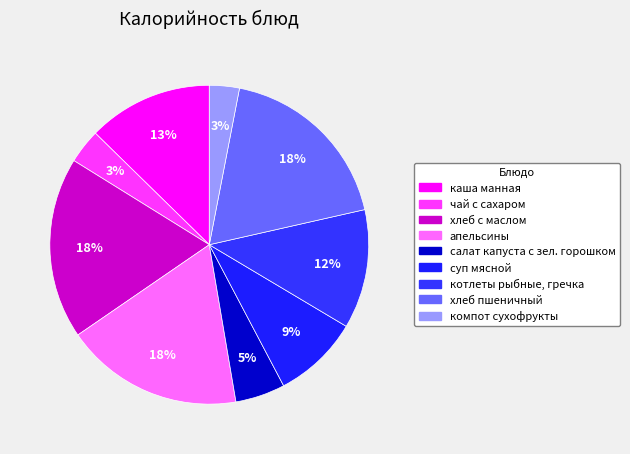

Does котлеты рыбные, гречка represent more than half of the total?

No